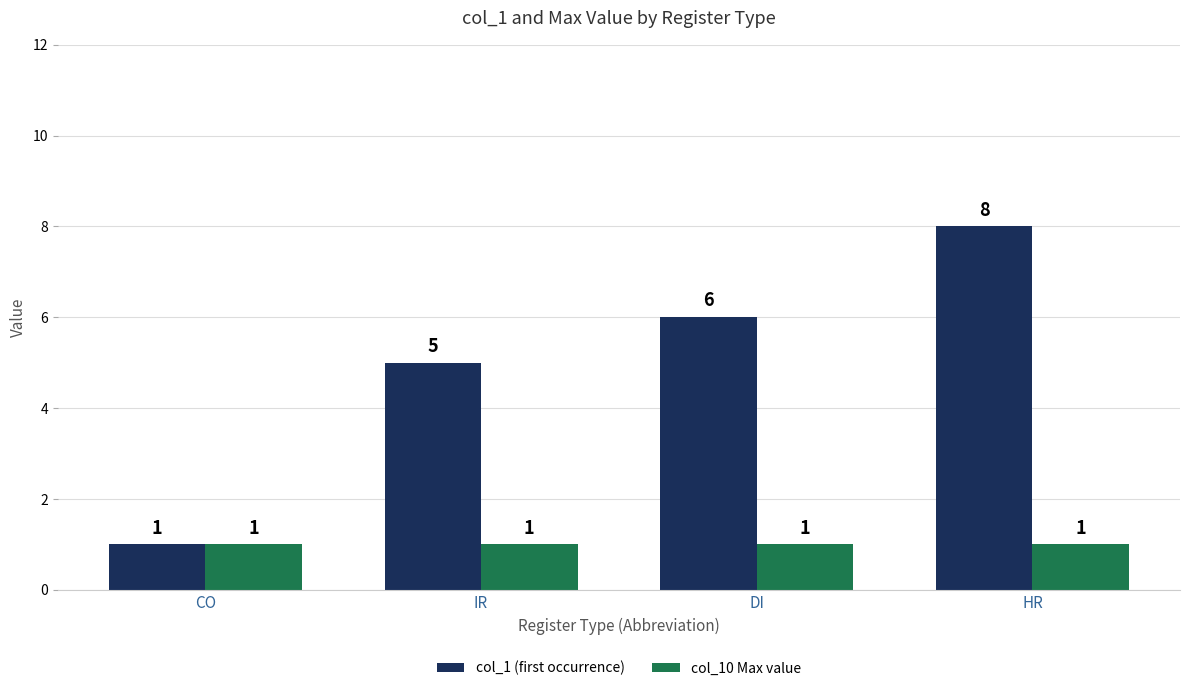

What are all the series names shown in the legend?

col_1 (first occurrence), col_10 Max value